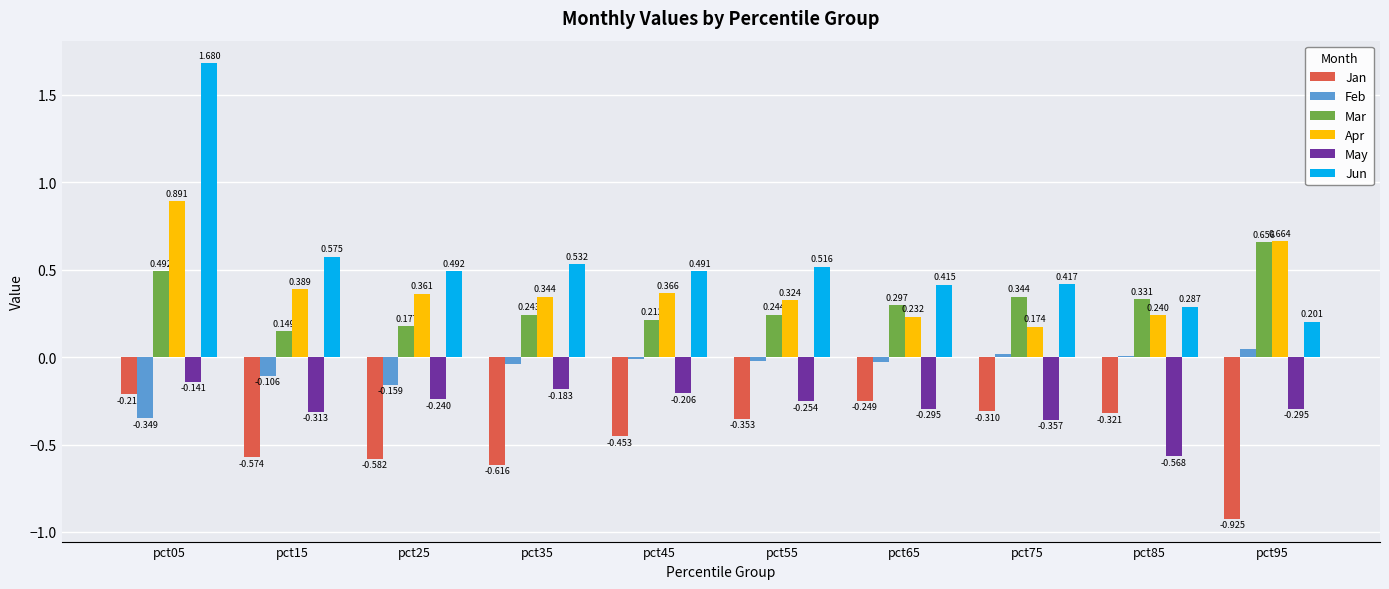

Which series has the largest range (max minus min)?

Jun